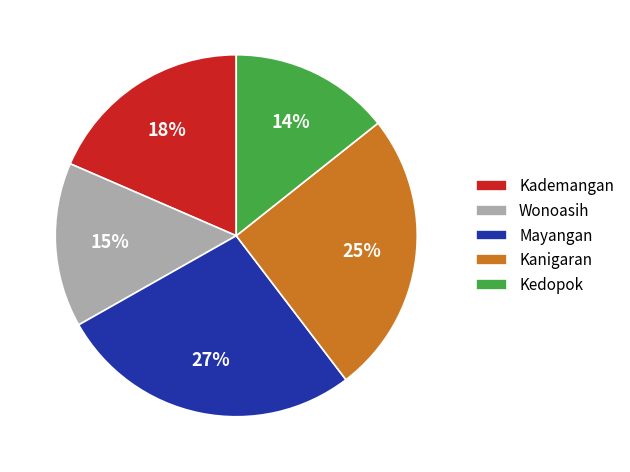

Is the sum of Kademangan and Kanigaran greater than half?

No